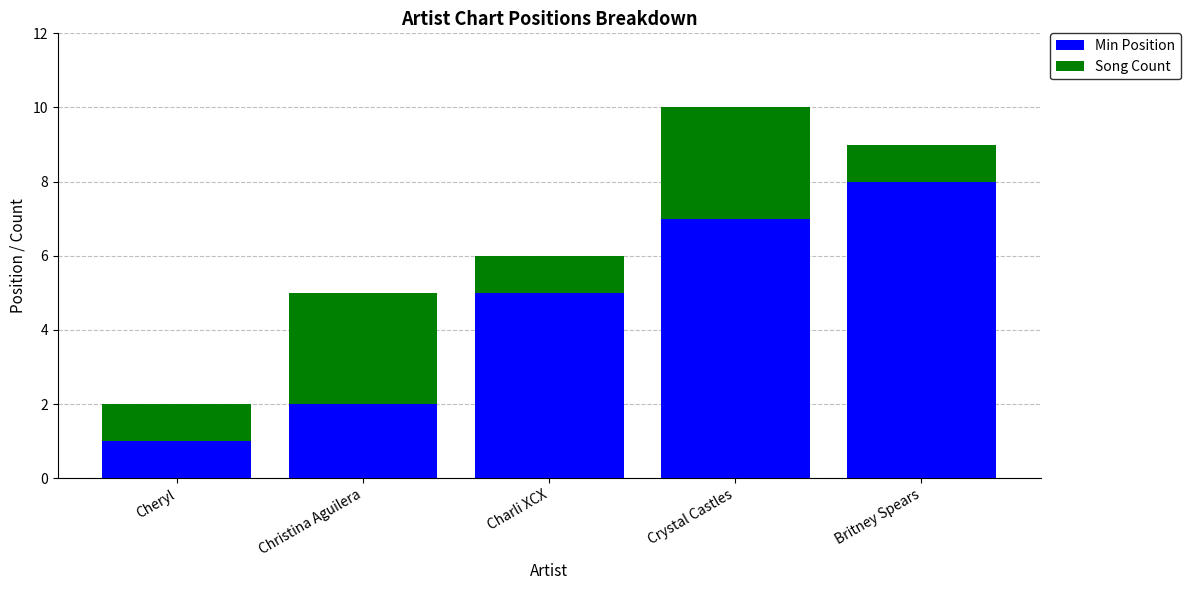

List the labels in order of Min Position value, largest first.

Britney Spears, Crystal Castles, Charli XCX, Christina Aguilera, Cheryl